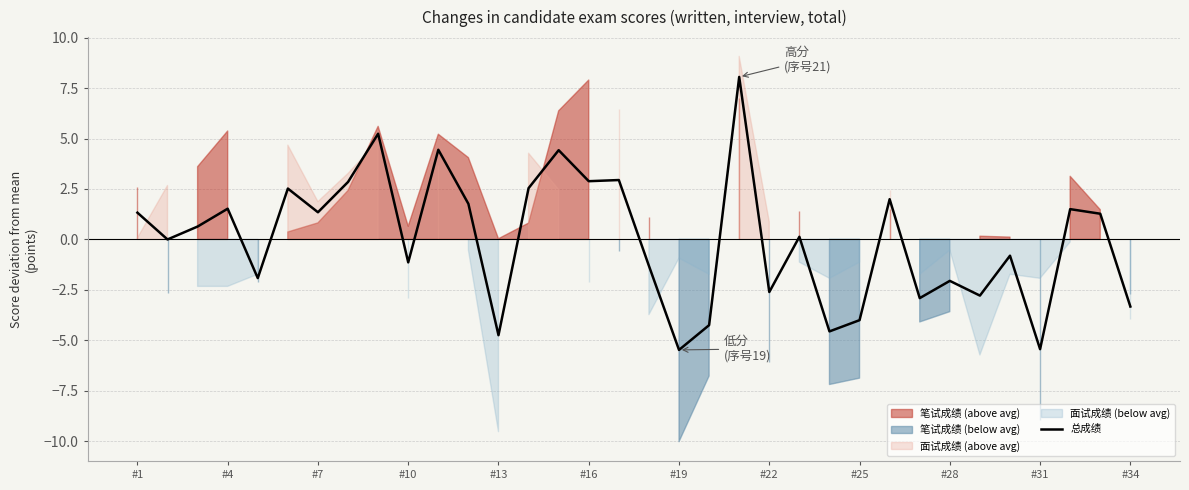

What is the smallest value displayed?

-5.5